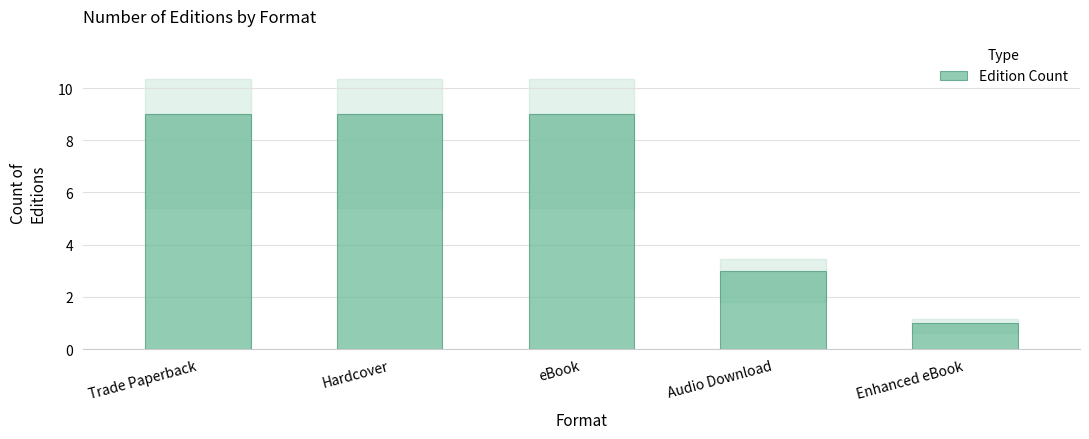

Where is the data nearest to the value 5?

Audio Download